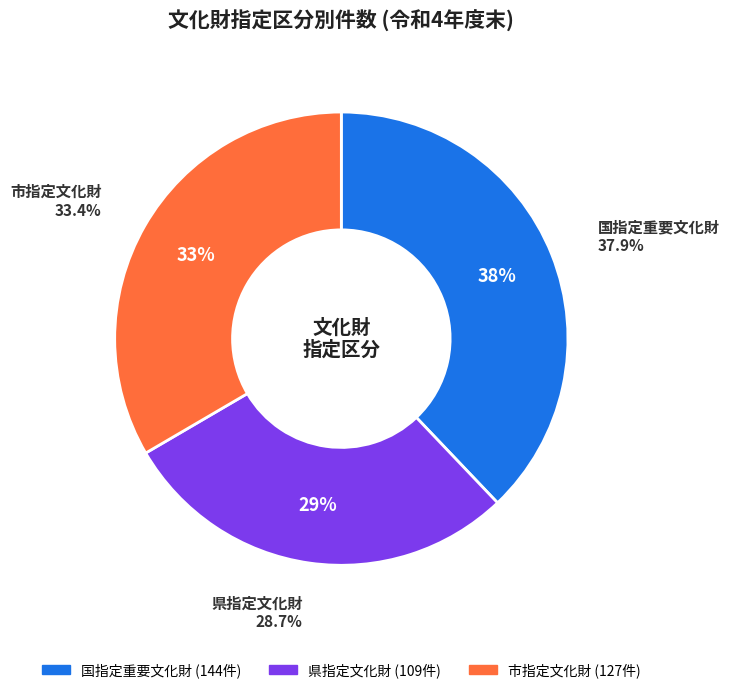

Rank the categories by value from lowest to highest.

県指定文化財, 市指定文化財, 国指定重要文化財